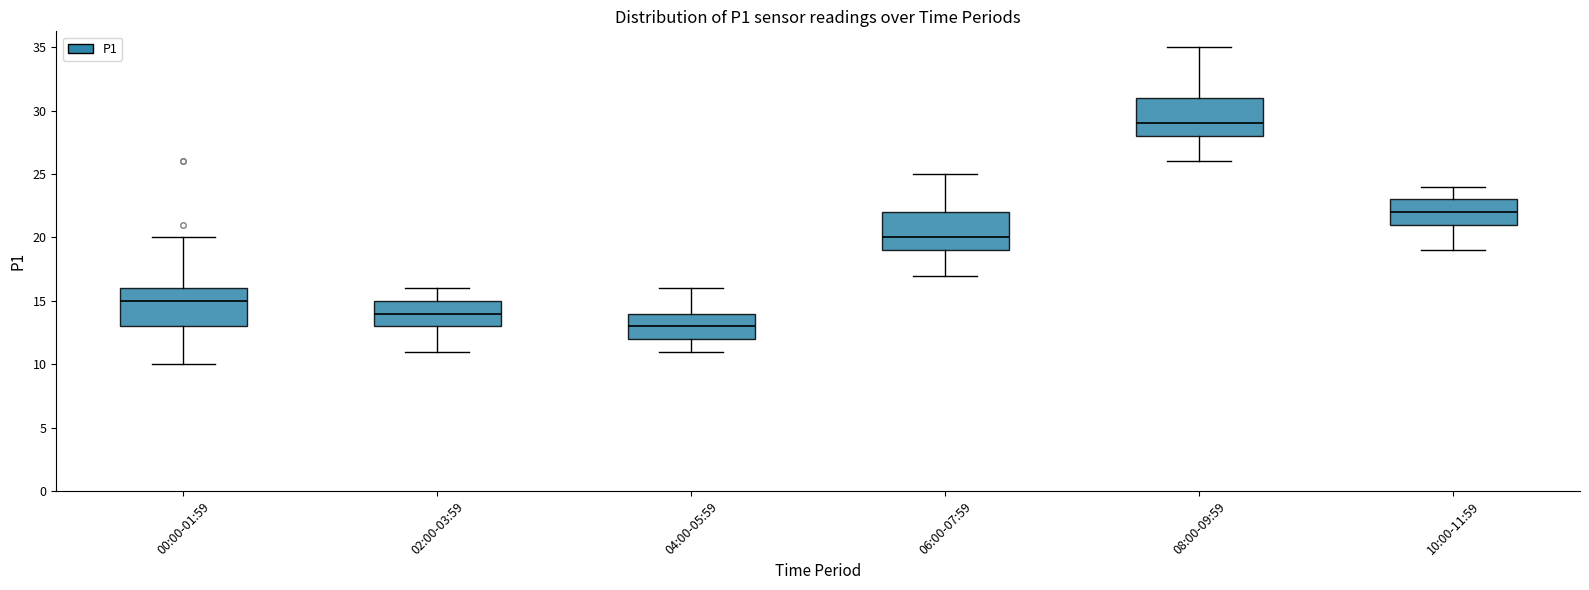

Where is the upper edge of the box for 04:00-05:59 on the y-axis? The values are not printed on the chart, so give them approximately, as read against the axis.

14